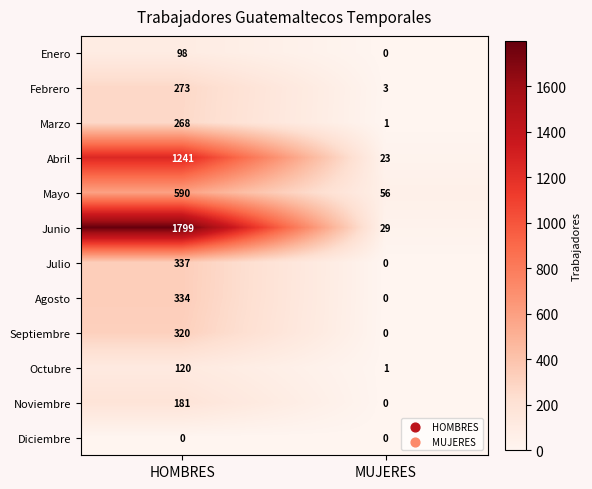

What is the spread (max minus min) of values at HOMBRES?

1799